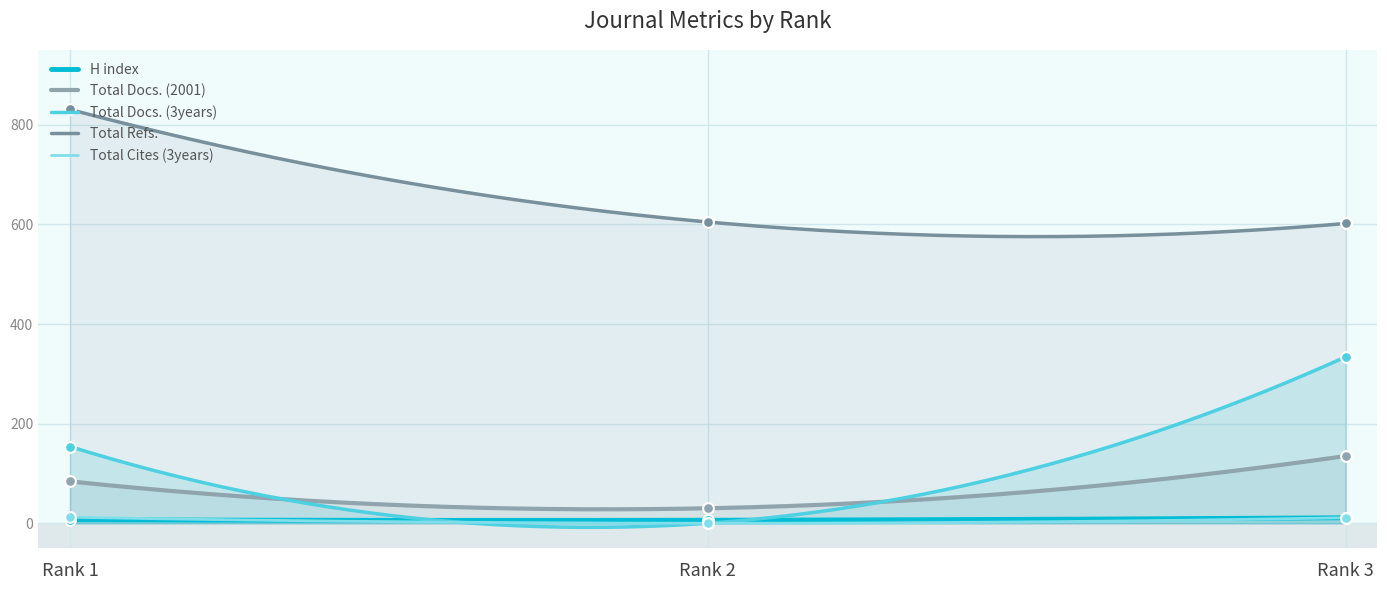

At which category is the sum across all series the highest?

Rank 3